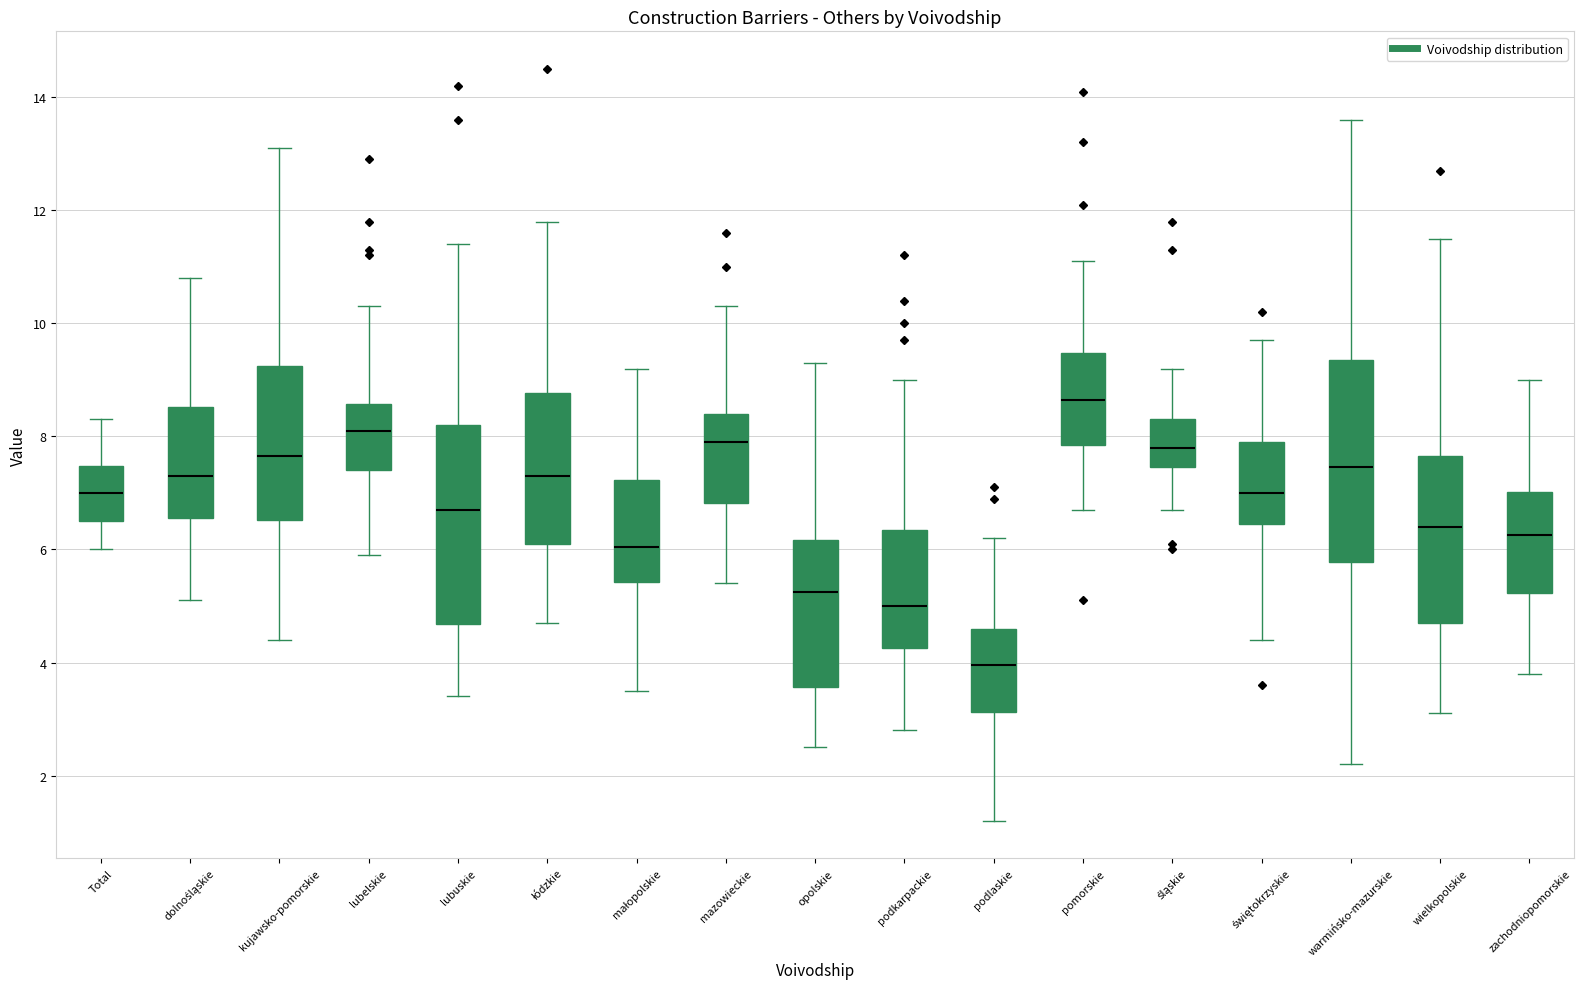

Reading left to right, transcribe this box plot: for each box, give where its median line is, the range the box spans, and where its two whiskers end, as read against the y-axis. The values are not printed on the chart, so give them approximately, as read against the axis.

Total: median 7.0, box 6.6 to 7.4, whiskers 6.0 to 8.4
dolnośląskie: median 7.4, box 6.6 to 8.6, whiskers 5.2 to 10.8
kujawsko-pomorskie: median 7.6, box 6.6 to 9.2, whiskers 4.4 to 13.2
lubelskie: median 8.2, box 7.4 to 8.6, whiskers 6.0 to 10.4
lubuskie: median 6.8, box 4.6 to 8.2, whiskers 3.4 to 11.4
łódzkie: median 7.4, box 6.2 to 8.8, whiskers 4.8 to 11.8
małopolskie: median 6.0, box 5.4 to 7.2, whiskers 3.6 to 9.2
mazowieckie: median 8.0, box 6.8 to 8.4, whiskers 5.4 to 10.4
opolskie: median 5.2, box 3.6 to 6.2, whiskers 2.6 to 9.4
podkarpackie: median 5.0, box 4.2 to 6.4, whiskers 2.8 to 9.0
podlaskie: median 4.0, box 3.2 to 4.6, whiskers 1.2 to 6.2
pomorskie: median 8.6, box 7.8 to 9.4, whiskers 6.8 to 11.2
śląskie: median 7.8, box 7.4 to 8.4, whiskers 6.8 to 9.2
świętokrzyskie: median 7.0, box 6.4 to 8.0, whiskers 4.4 to 9.8
warmińsko-mazurskie: median 7.4, box 5.8 to 9.4, whiskers 2.2 to 13.6
wielkopolskie: median 6.4, box 4.8 to 7.6, whiskers 3.2 to 11.6
zachodniopomorskie: median 6.2, box 5.2 to 7.0, whiskers 3.8 to 9.0